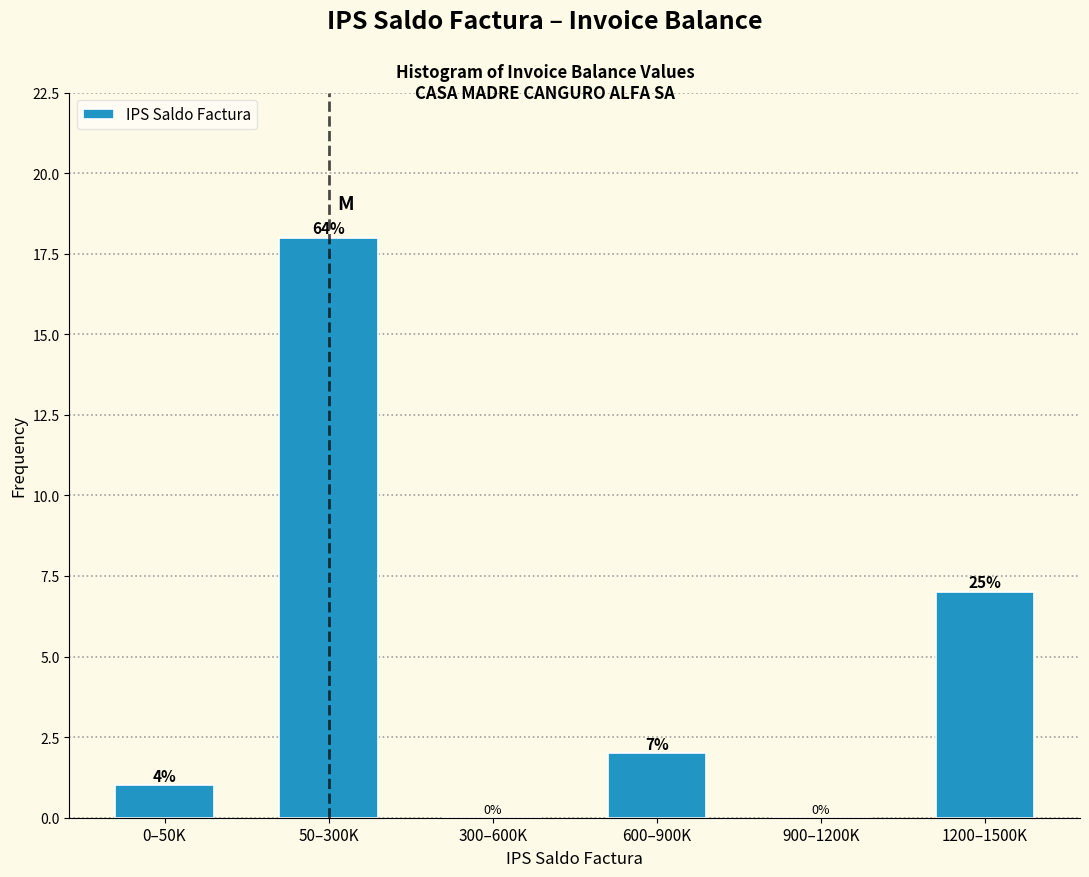

Reading right to left, extract all data points from this chart.

1200–1500K=7	900–1200K=0	600–900K=2	300–600K=0	50–300K=18	0–50K=1